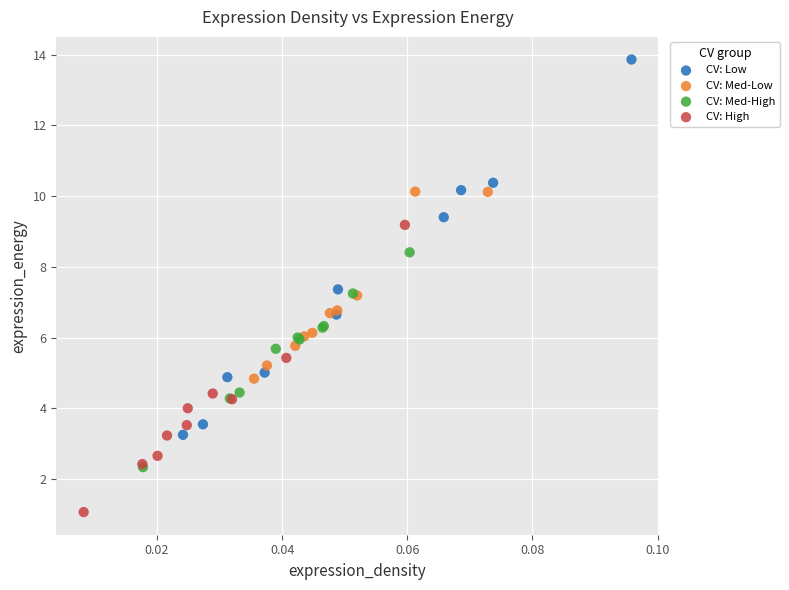

Which series has the widest spread of Y values?

CV: Low